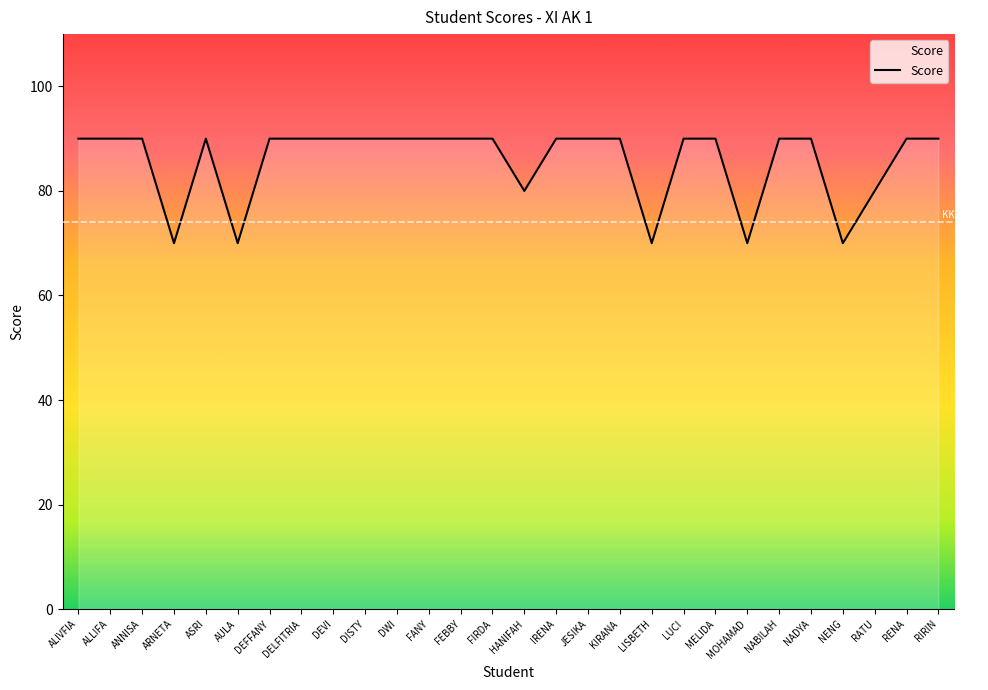

The chart shows a value of 118 at FEBBY. True or false?

False